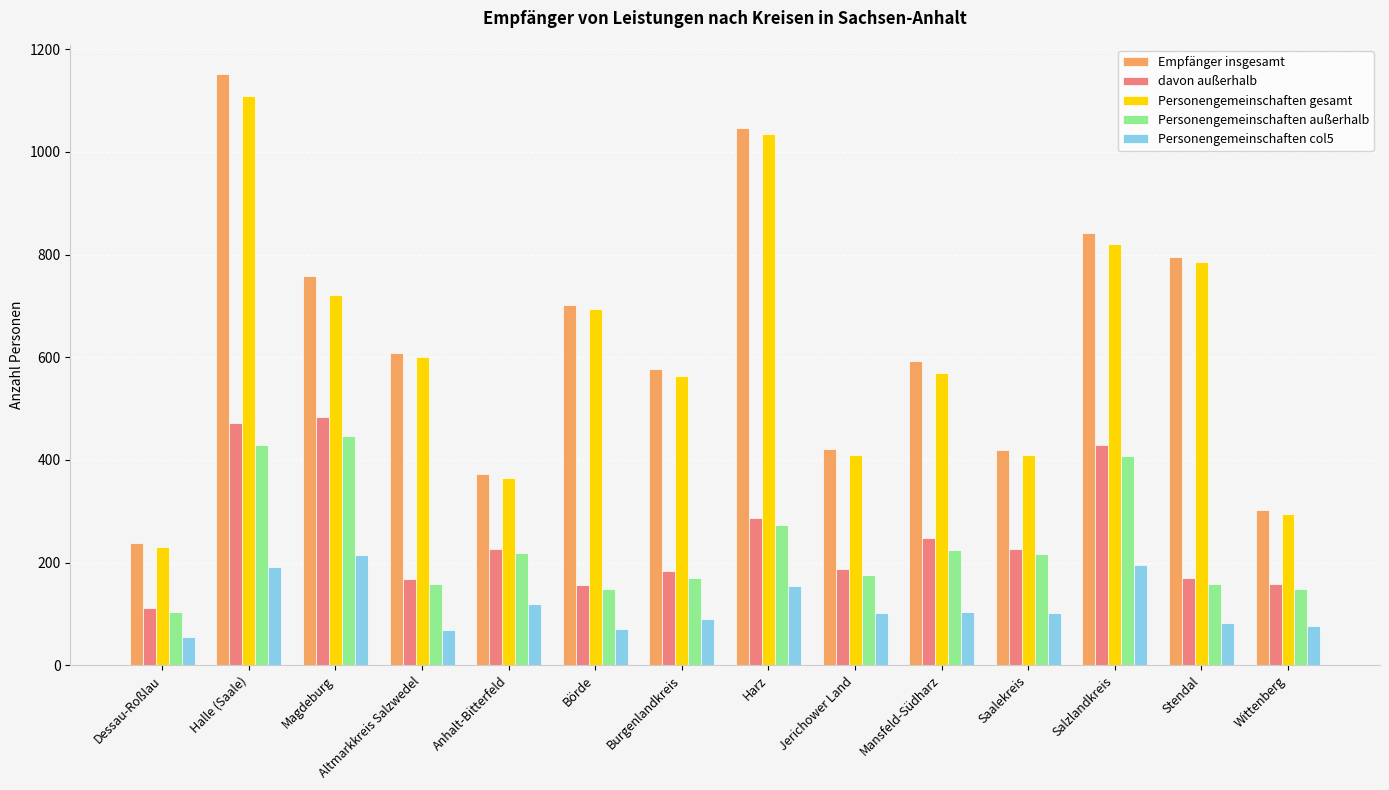

Which series has the largest total across all categories?

Empfänger insgesamt